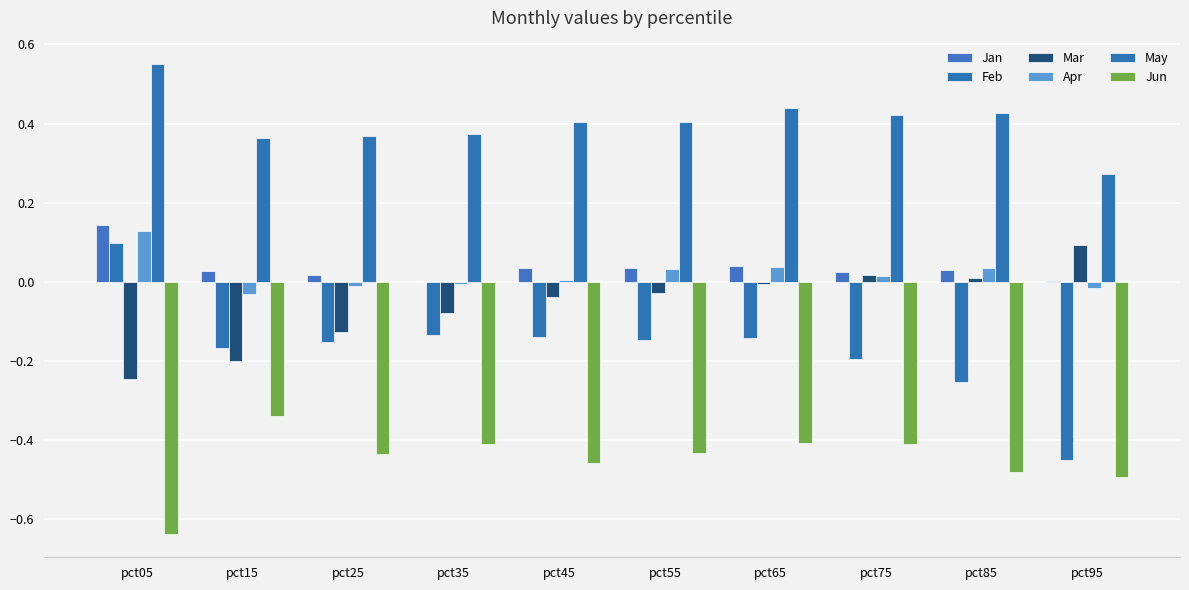

At pct15, list the series in order from largest to smallest.

May, Jan, Apr, Feb, Mar, Jun